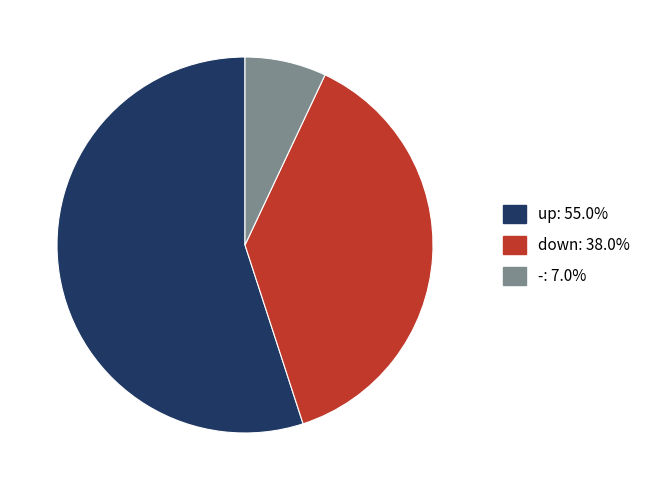

Combined, do down and - account for over 50%?

No